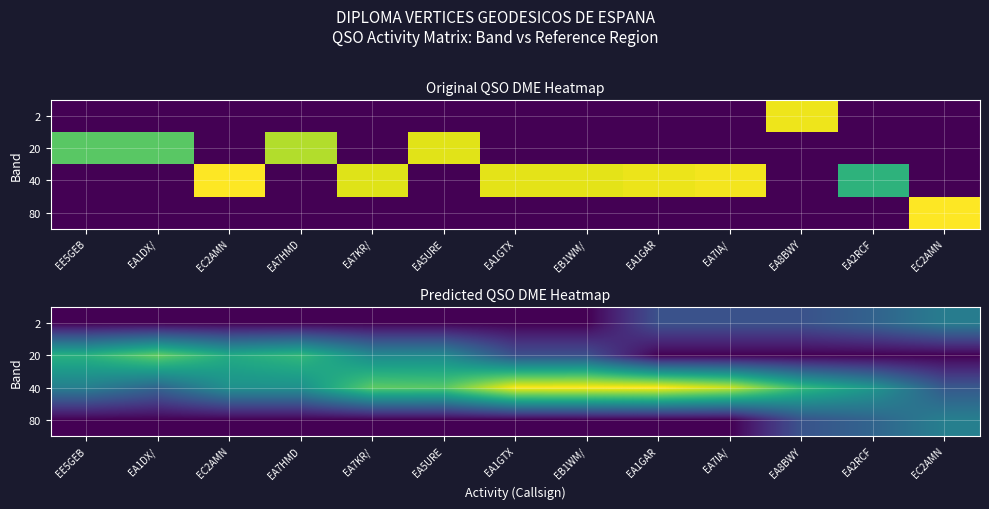

True or false: 20 has a value of 3.4 at EA1GTX.

False